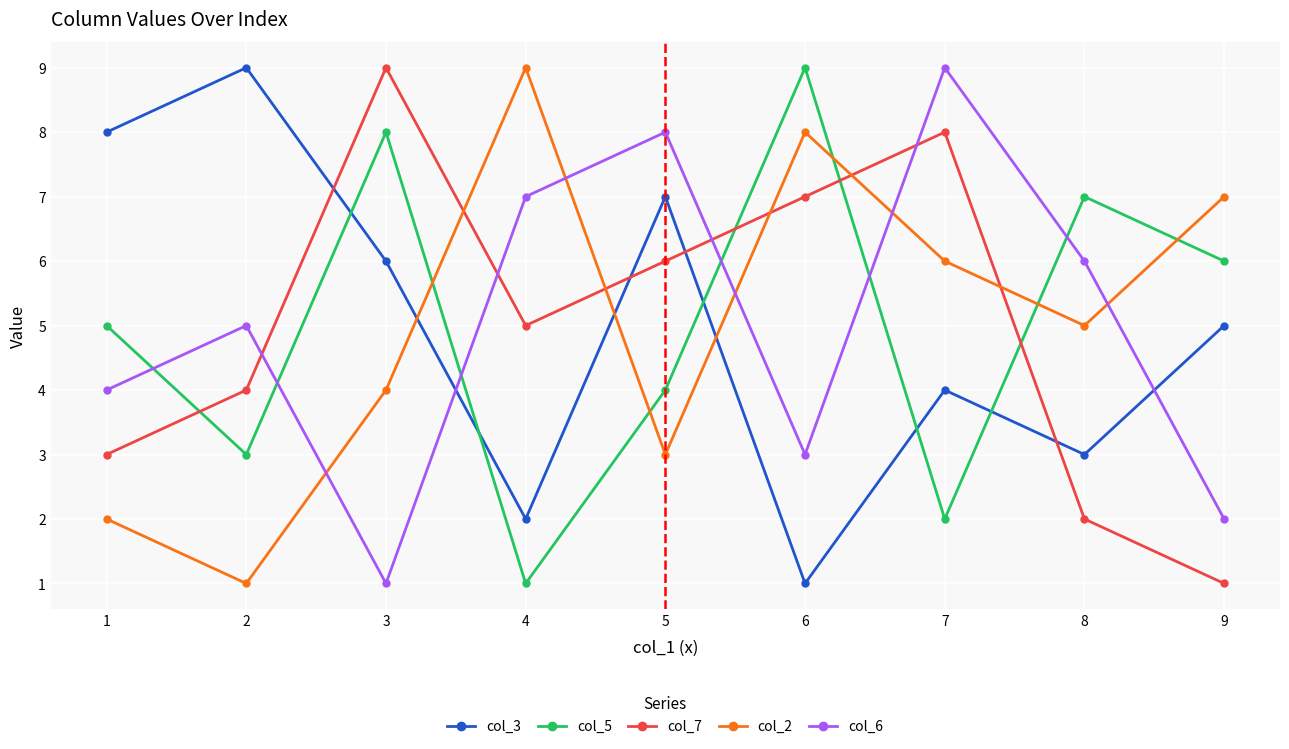

At which category does col_2 reach its first local valley?

2